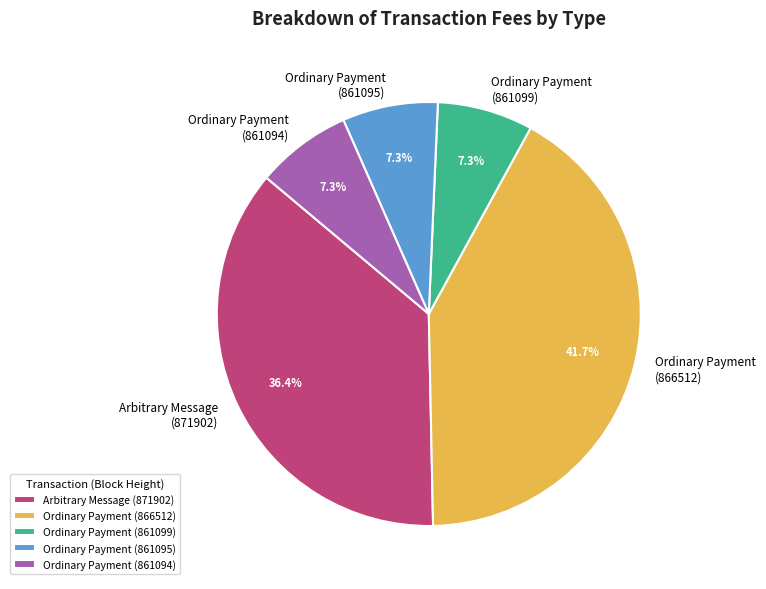

Which slice is the largest?

Ordinary Payment (866512)